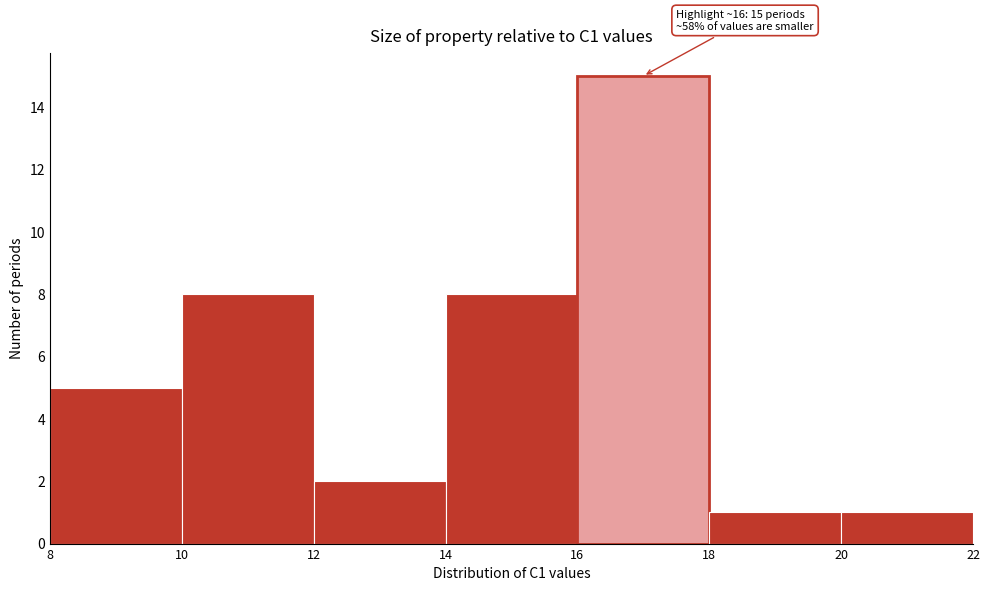

Which range on the x-axis has the tallest bar?

16 to 18